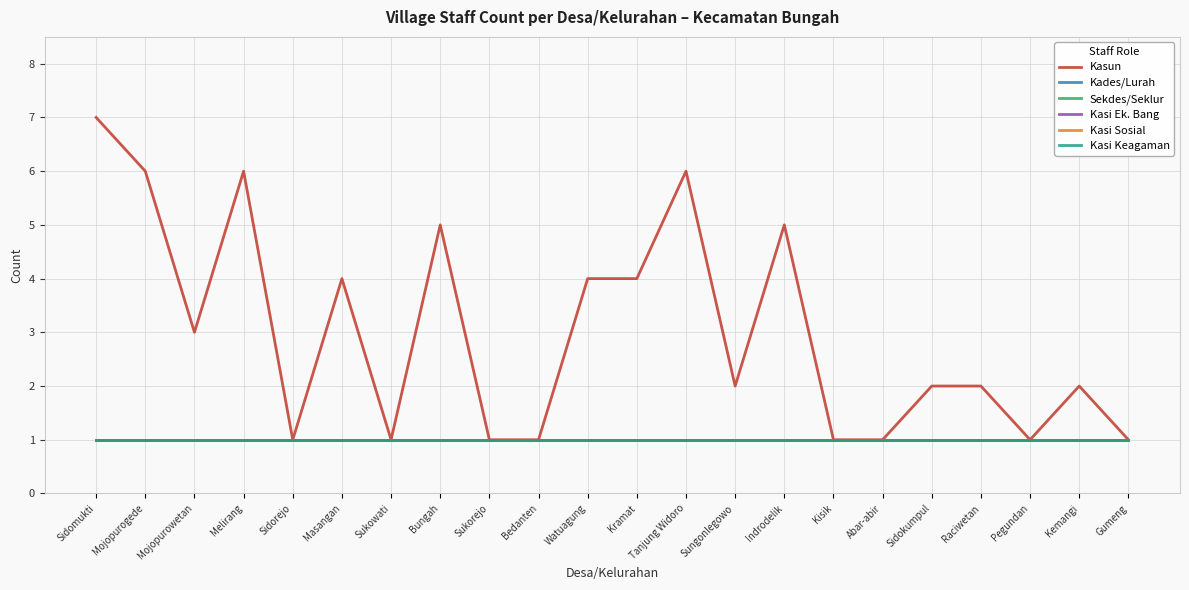

Is this an area chart (filled region under the line)?

No